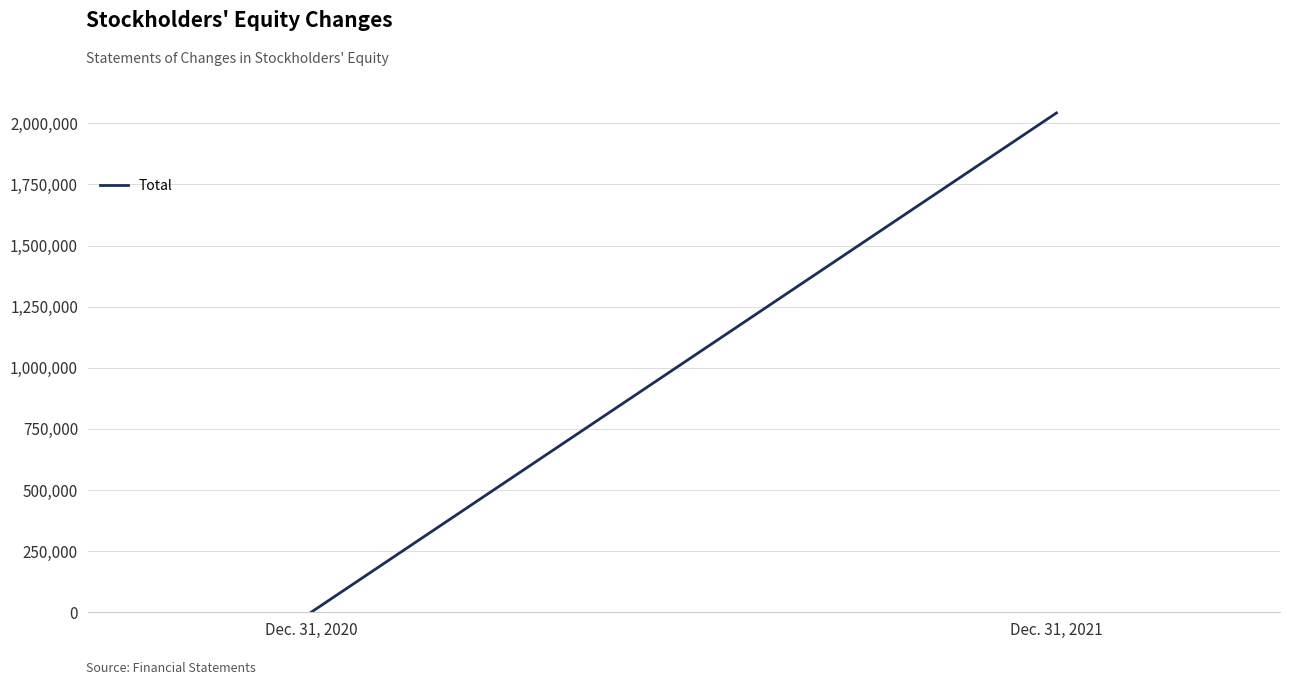

Reading left to right, extract all data points from this chart.

Dec. 31, 2020=550	Dec. 31, 2021=2042598